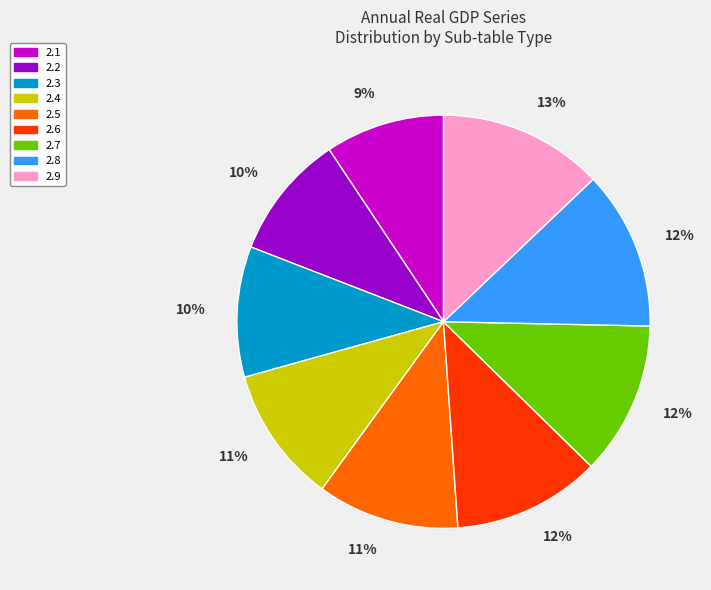

How many segments does this pie chart have?

9